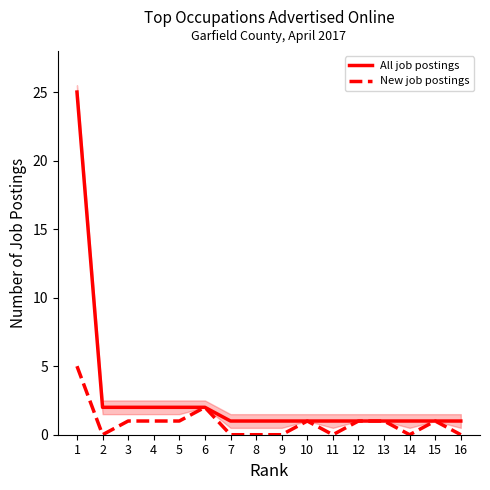

What is the difference between the maximum and minimum values in the All job postings series?

24